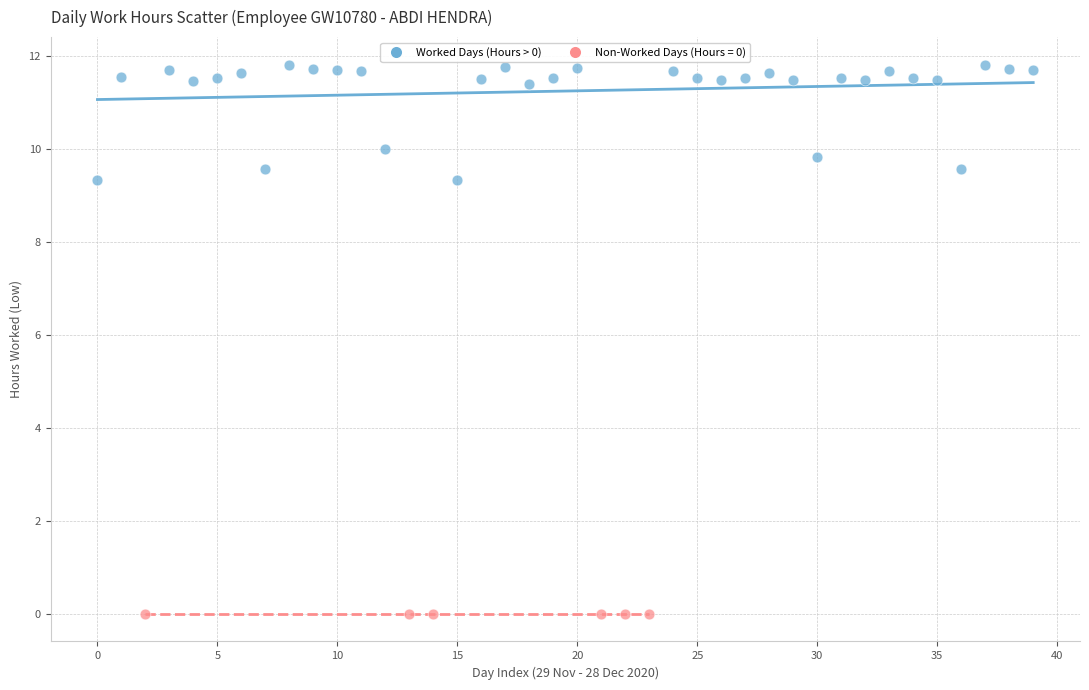

Which series contains the highest Y value?

Worked Days (Hours > 0)